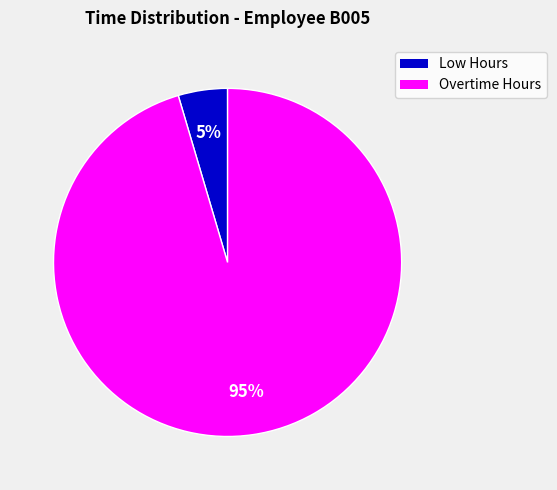

To the nearest percent, what is the average slice percentage?

50%